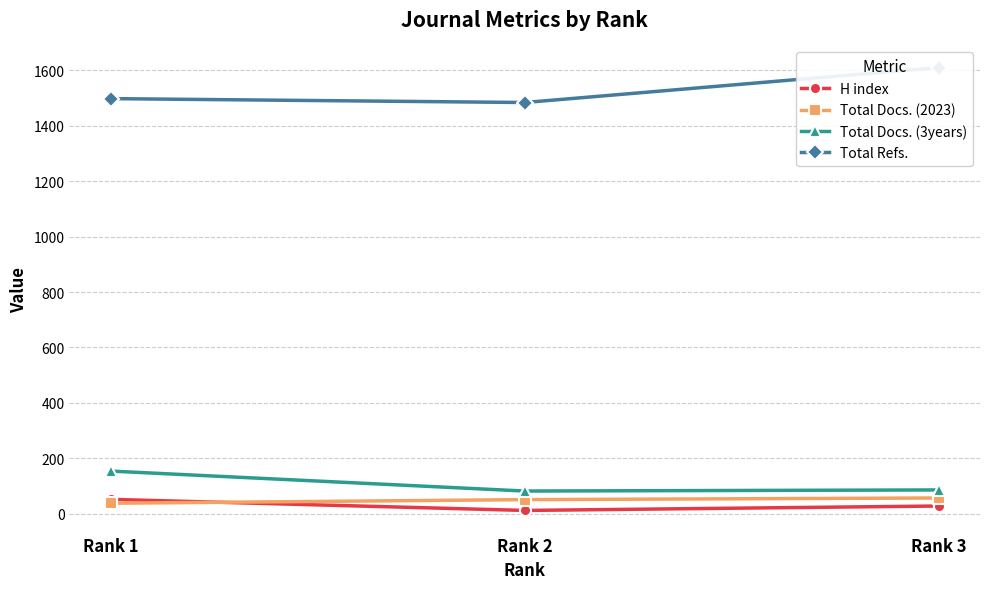

What is the value of the Total Docs. (3years) point at the 2nd from the left?

82